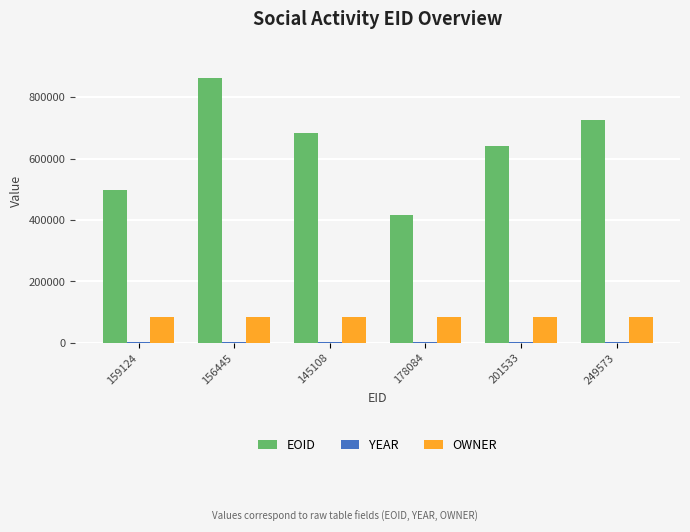

Which series has the largest total across all categories?

EOID